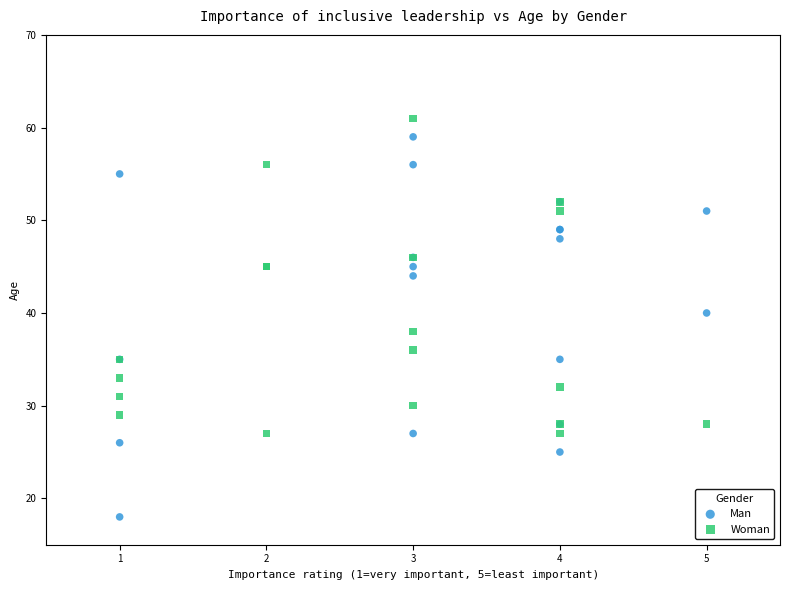

Which series has the largest Y range (max minus min)?

Man